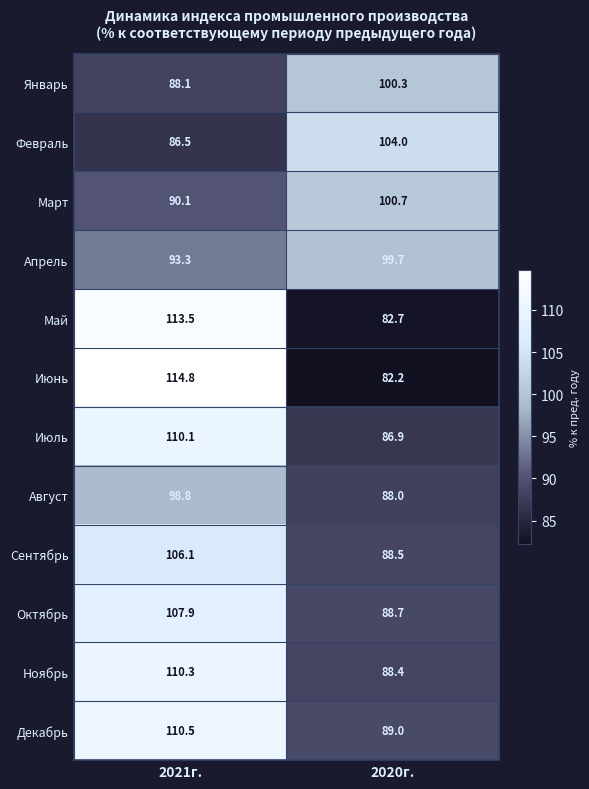

Rank the series by their maximum value, from lowest to highest.

Август, Апрель, Январь, Март, Февраль, Сентябрь, Октябрь, Июль, Ноябрь, Декабрь, Май, Июнь